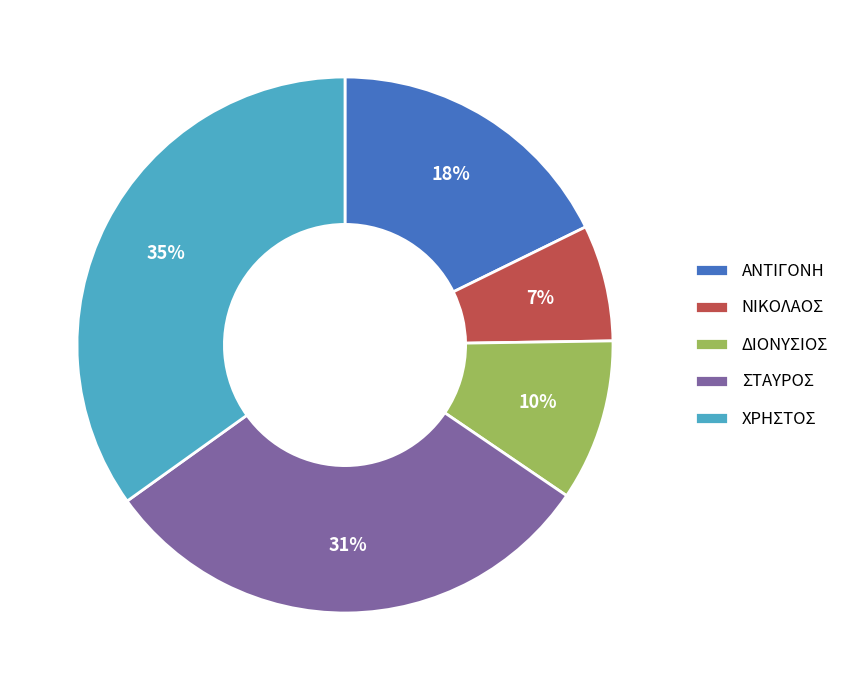

Do ΝΙΚΟΛΑΟΣ and ΣΤΑΥΡΟΣ together represent more than half of the pie?

No